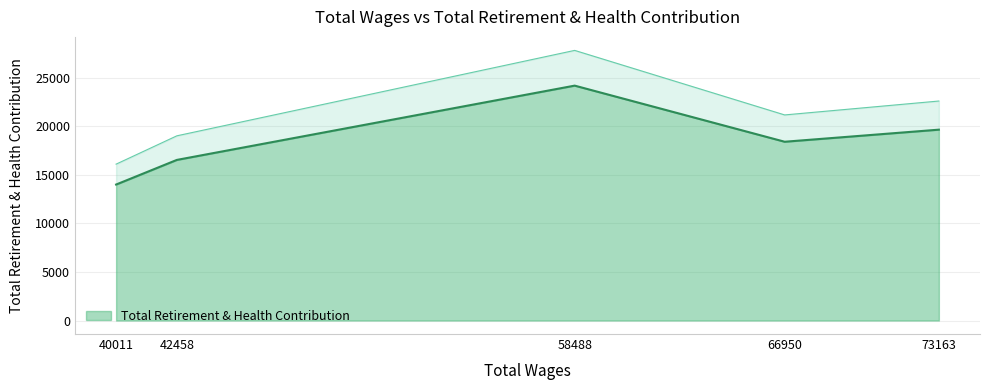

At which label is the value closest to 19083?

73163